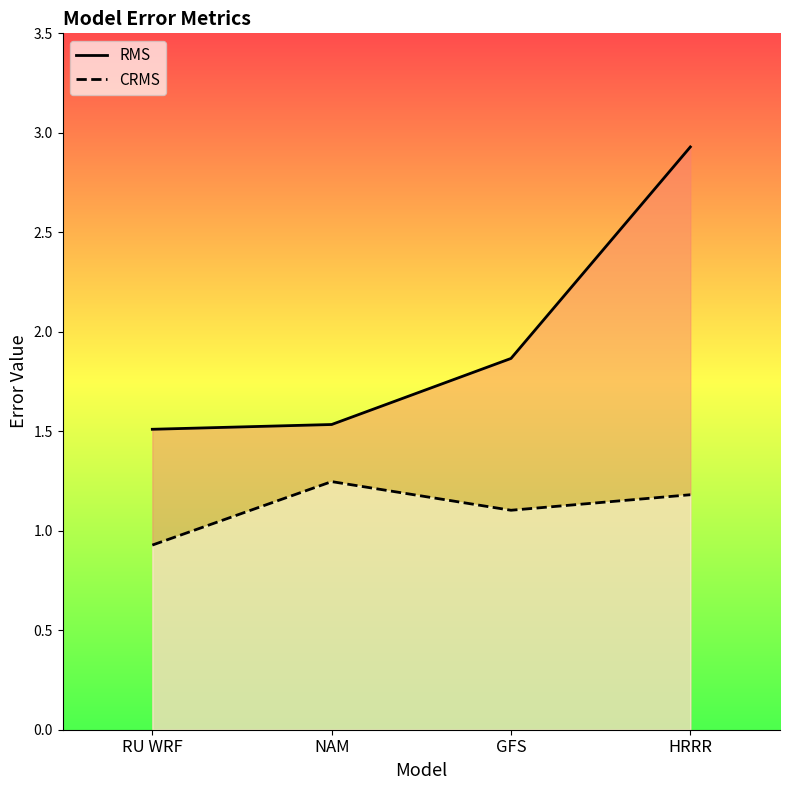

Which category has the lowest value across all series?

RU WRF